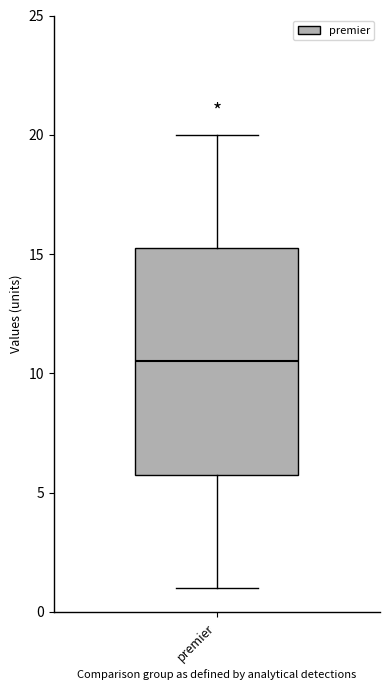

Where does the upper whisker of the box for premier end on the y-axis? The values are not printed on the chart, so give them approximately, as read against the axis.

20.0